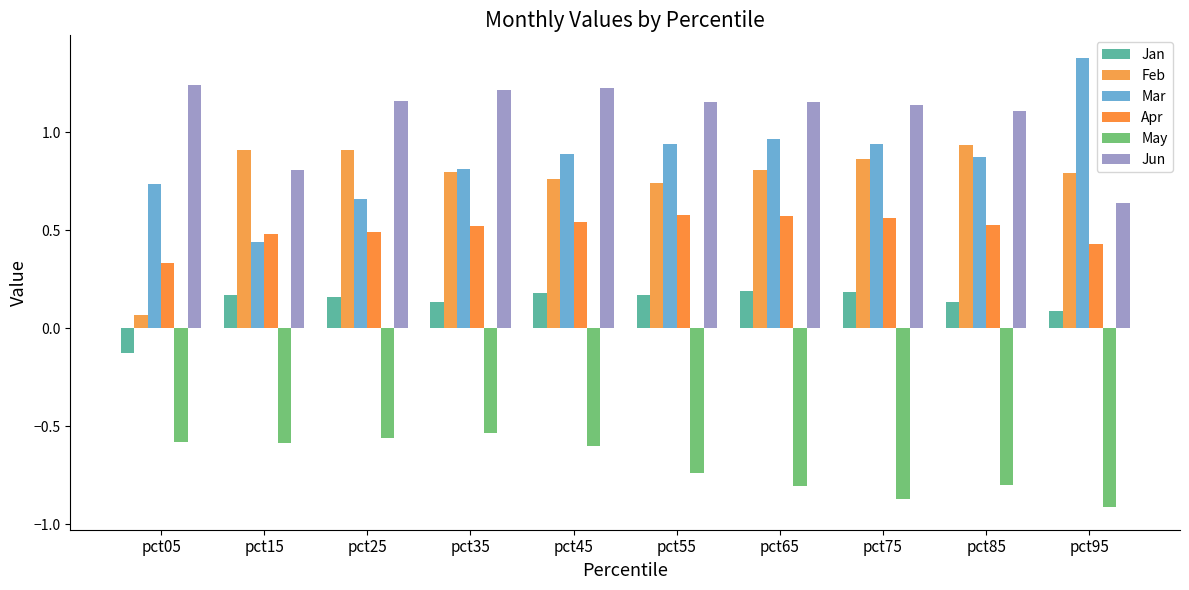

Does the chart contain any negative values?

Yes